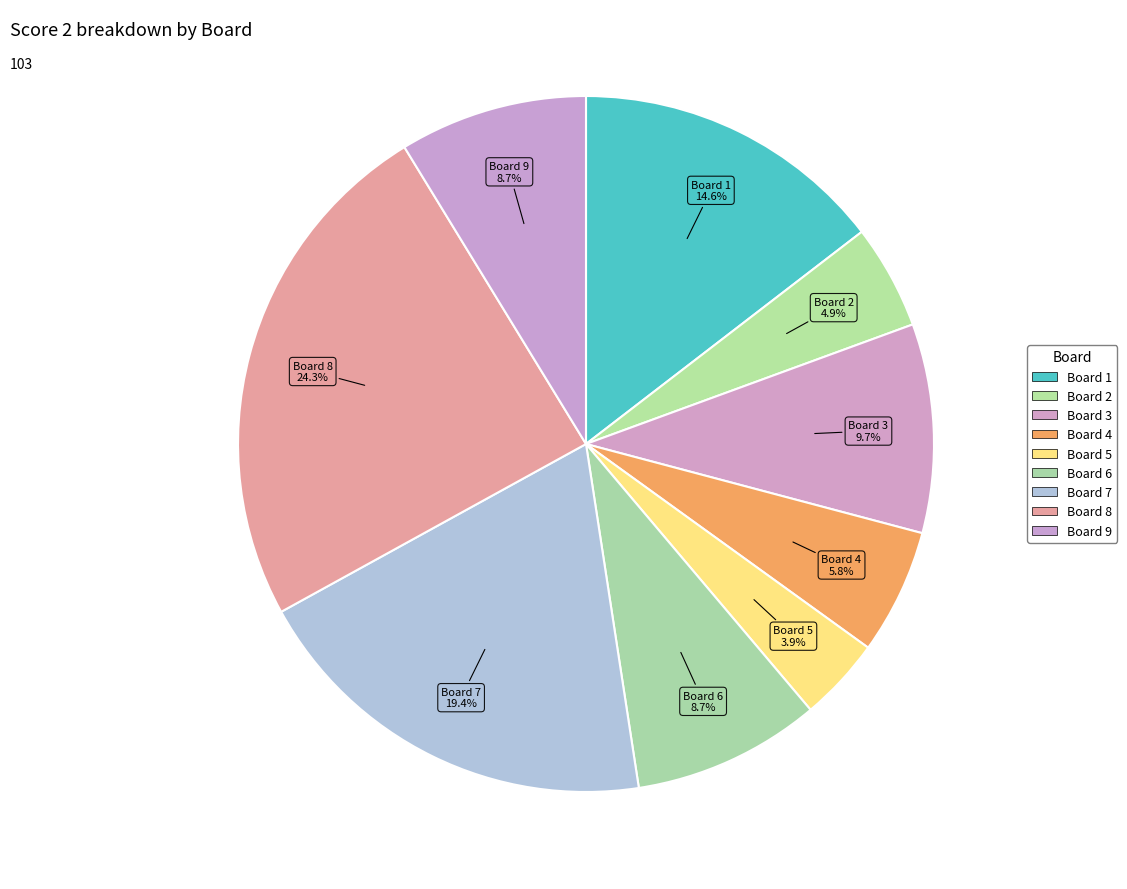

To the nearest percent, what is the combined percentage of Board 4 and Board 6?

15%